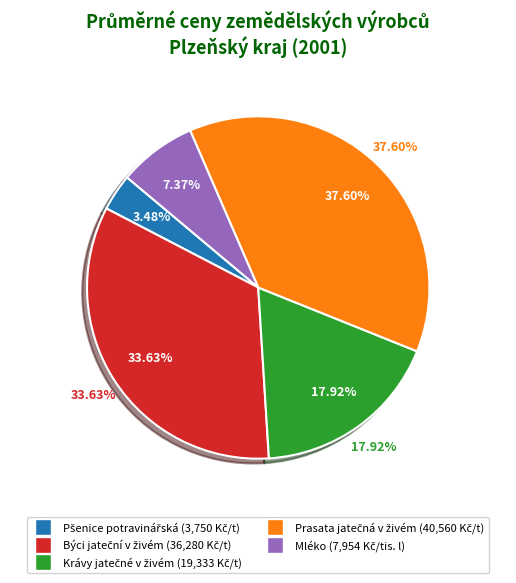

Is it true that Býci jateční v živém is 47% of the pie?

False